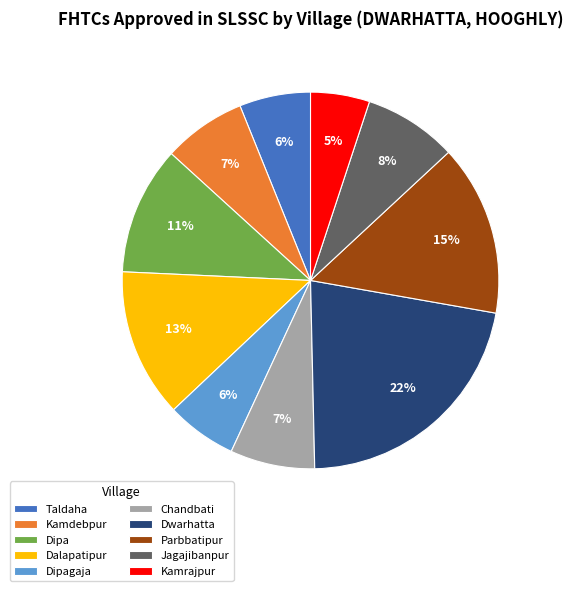

To the nearest percent, what percentage of the pie is Dipa?

11%